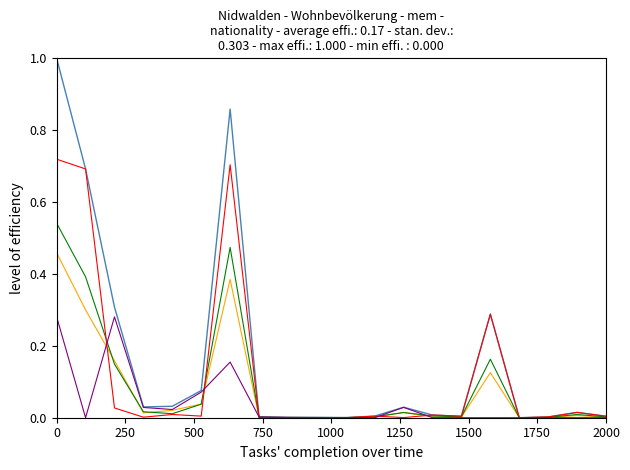

What is the maximum value shown in the chart?

1.0